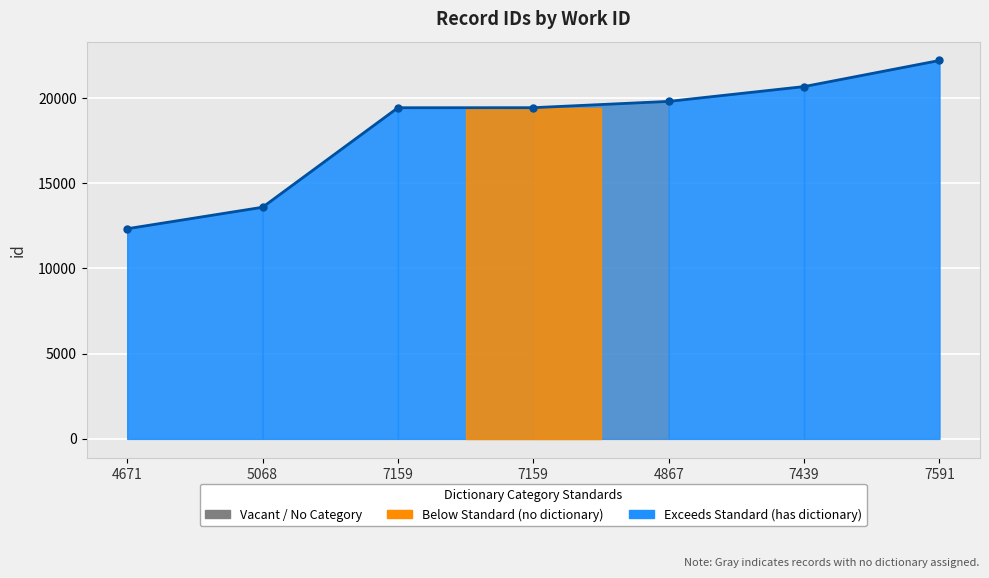

What is the change in value from 4671 to 7159?

+7104